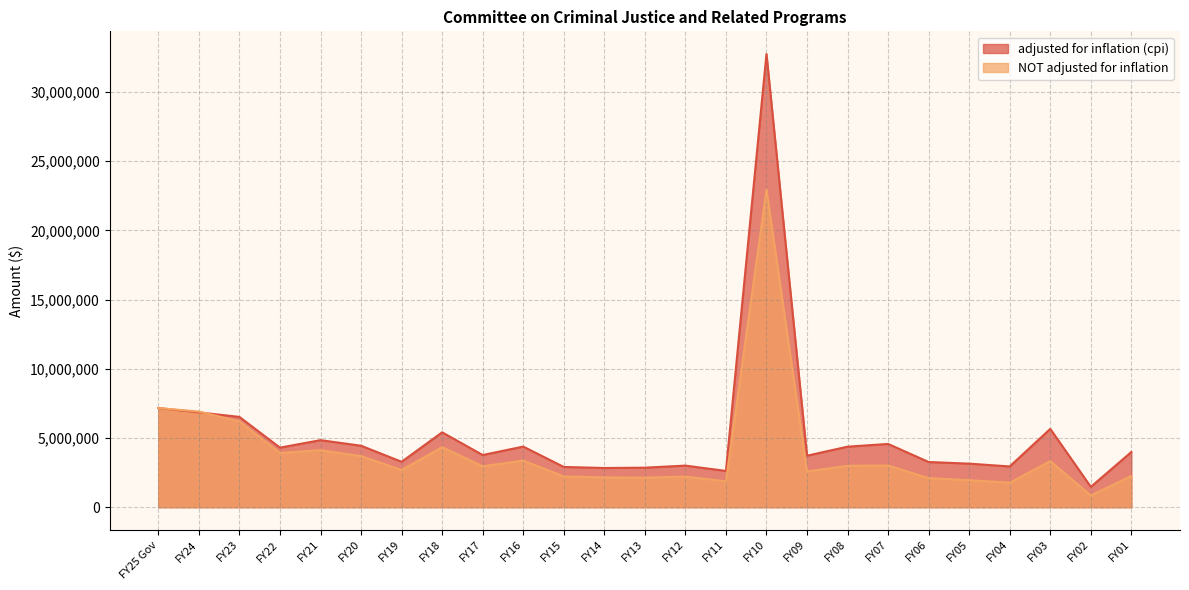

List the labels in order of adjusted for inflation (cpi) value, largest first.

FY10, FY25 Gov, FY24, FY23, FY03, FY18, FY21, FY07, FY20, FY16, FY08, FY22, FY01, FY17, FY09, FY19, FY06, FY05, FY12, FY04, FY15, FY13, FY14, FY11, FY02